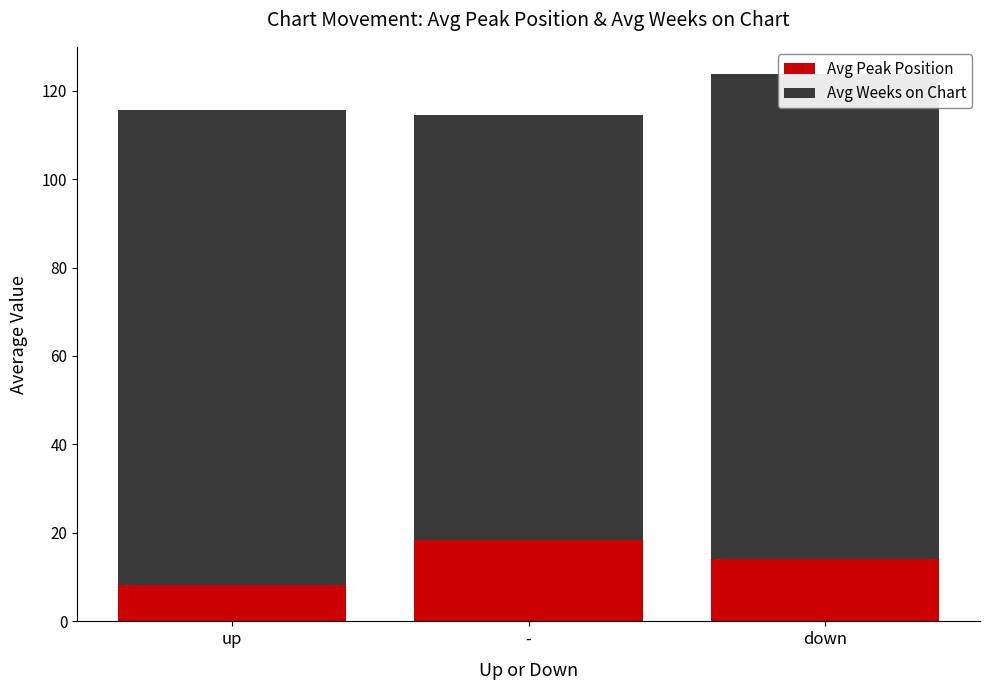

Which series has the widest spread of values?

Avg Weeks on Chart